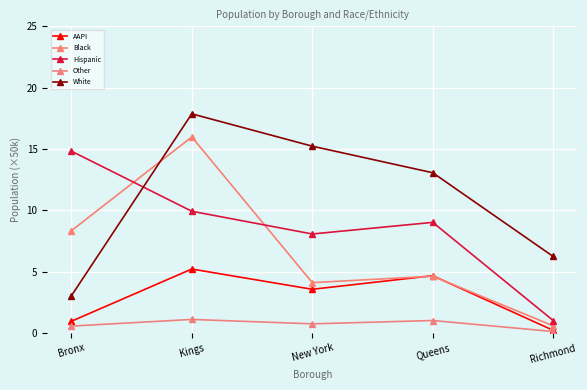

Where does the White series first go above 13?

Kings